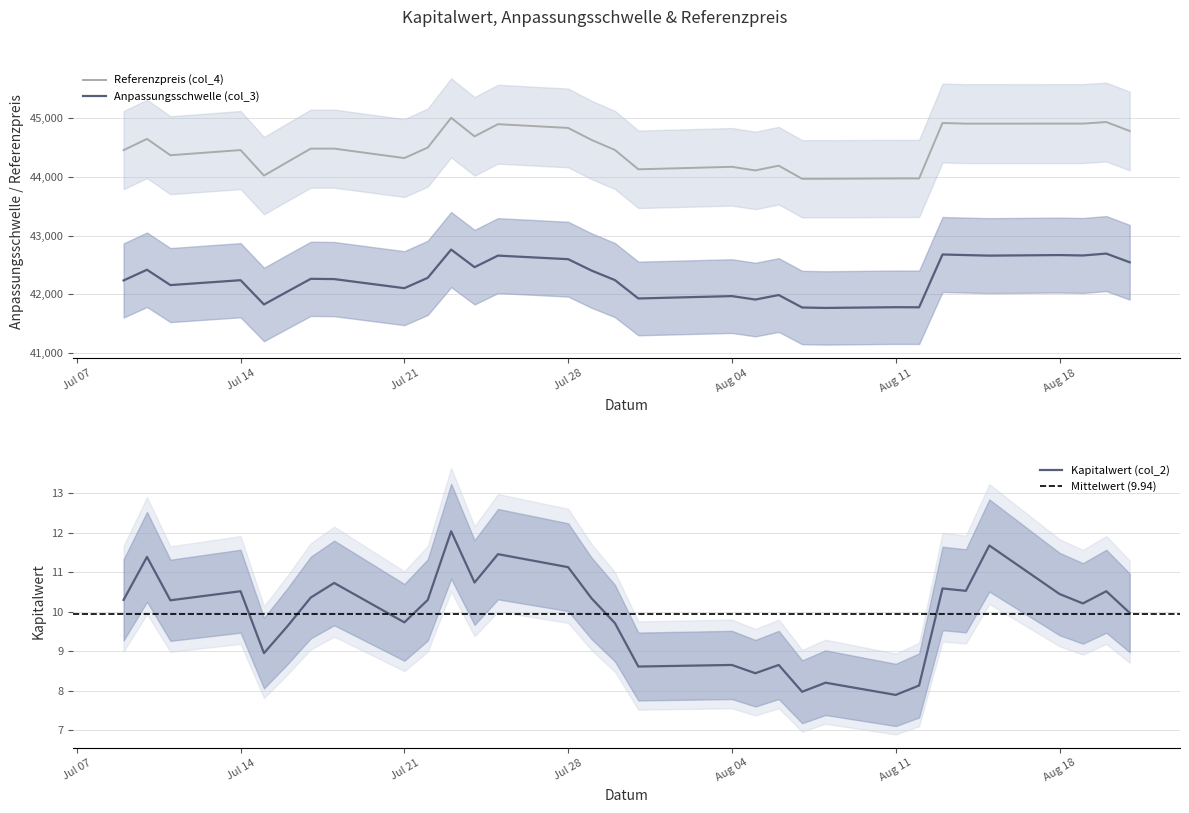

The value of Referenzpreis (col_4) at Aug 18 is 18791.4. True or false?

False